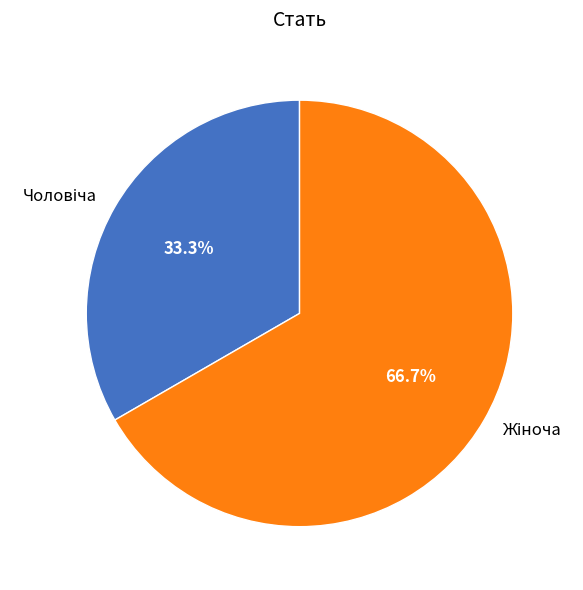

Count the number of slices in the pie.

2